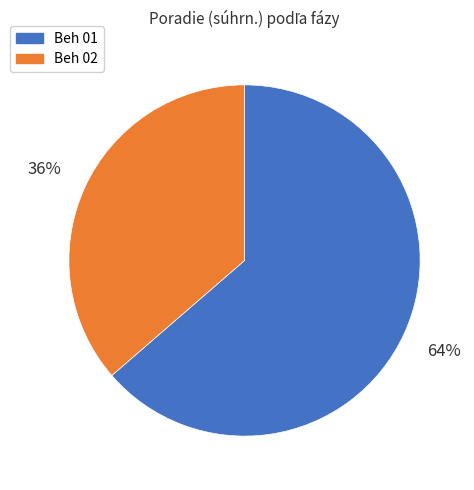

Approximately how many times larger is the value at Beh 02 compared to Beh 01?

0.6